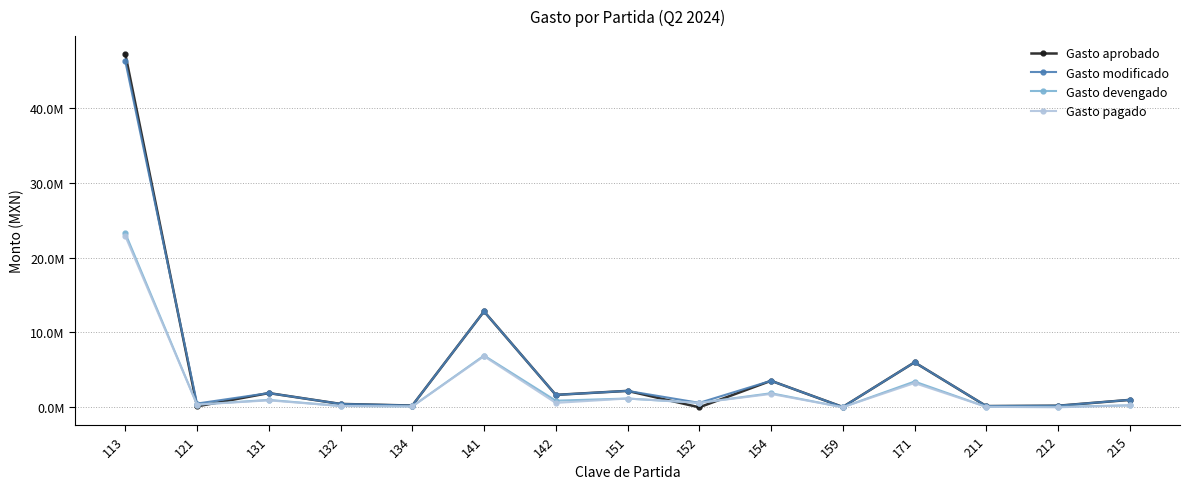

In Gasto pagado, how many points are higher than both neighbors (excluding endpoints)?

5